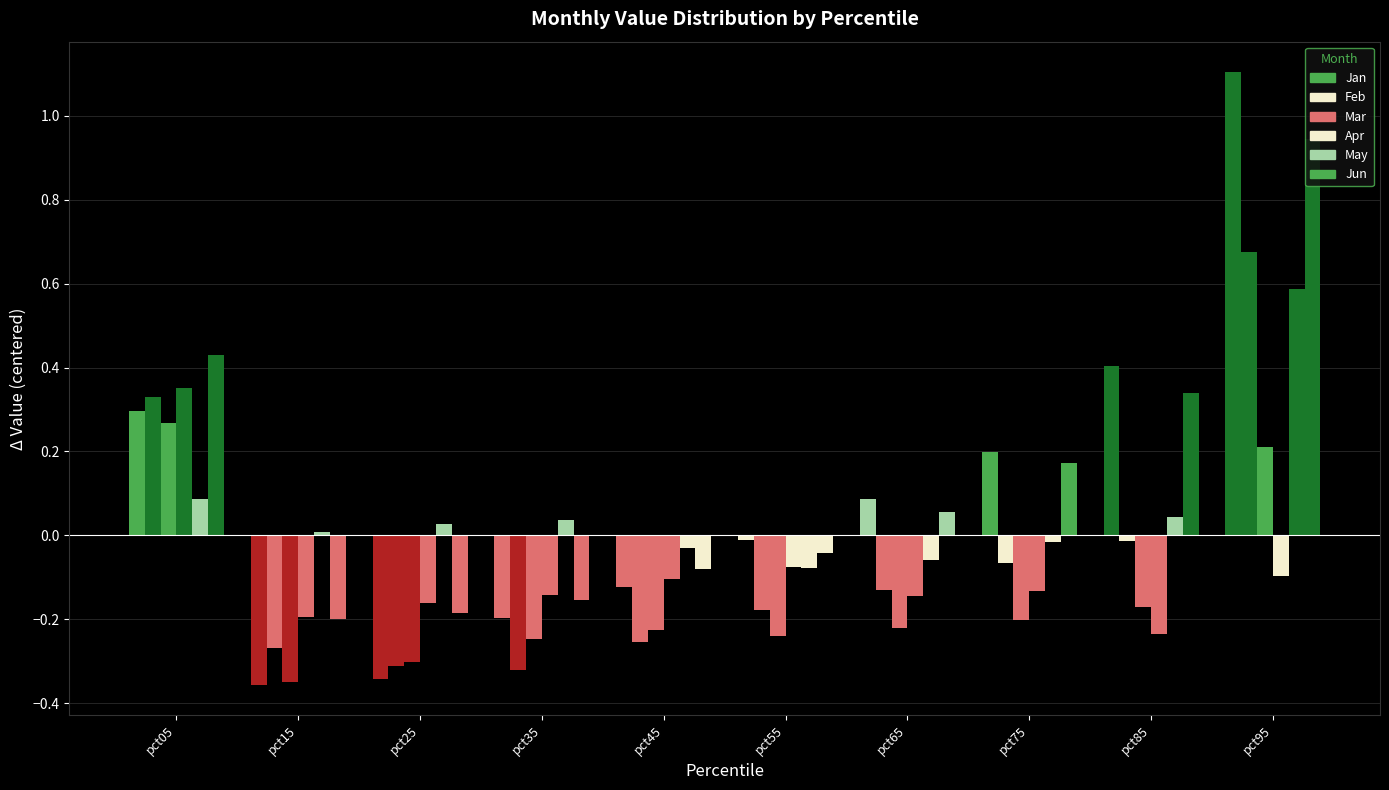

Which series has the widest spread of values?

Jan